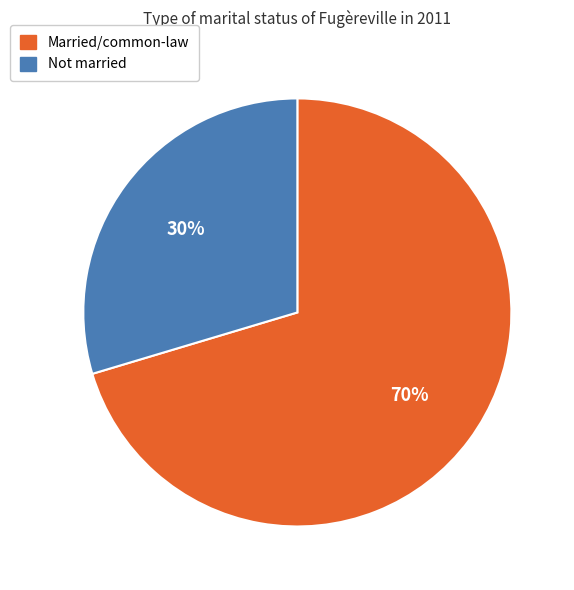

Rank the categories by value from highest to lowest.

Married/common-law, Not married